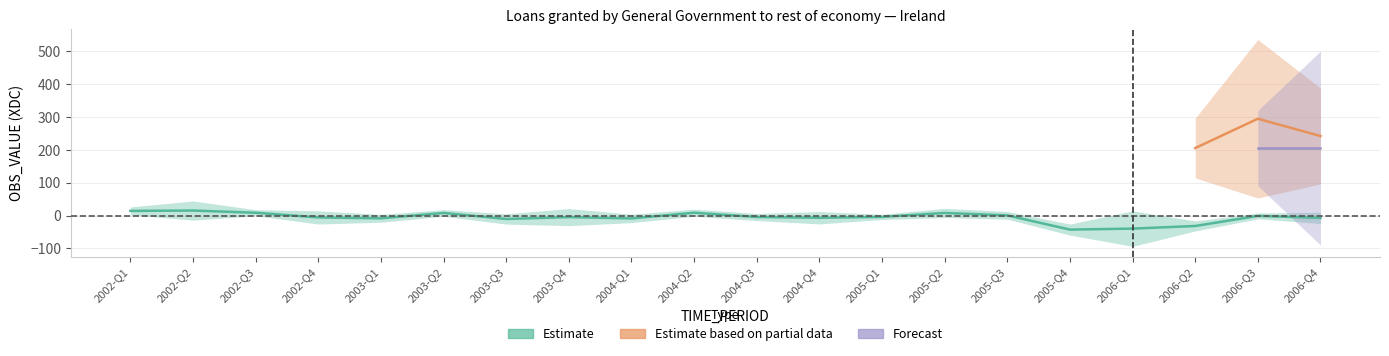

Which series changed the most between 2003-Q2 and 2005-Q1?

Estimate